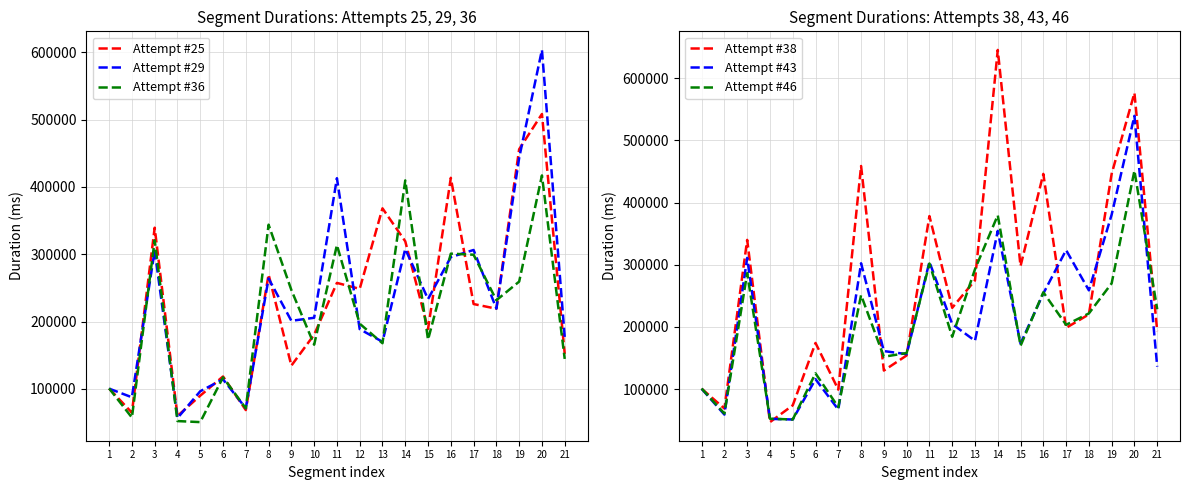

The Attempt #25 series shows 257522 at 11. True or false?

True